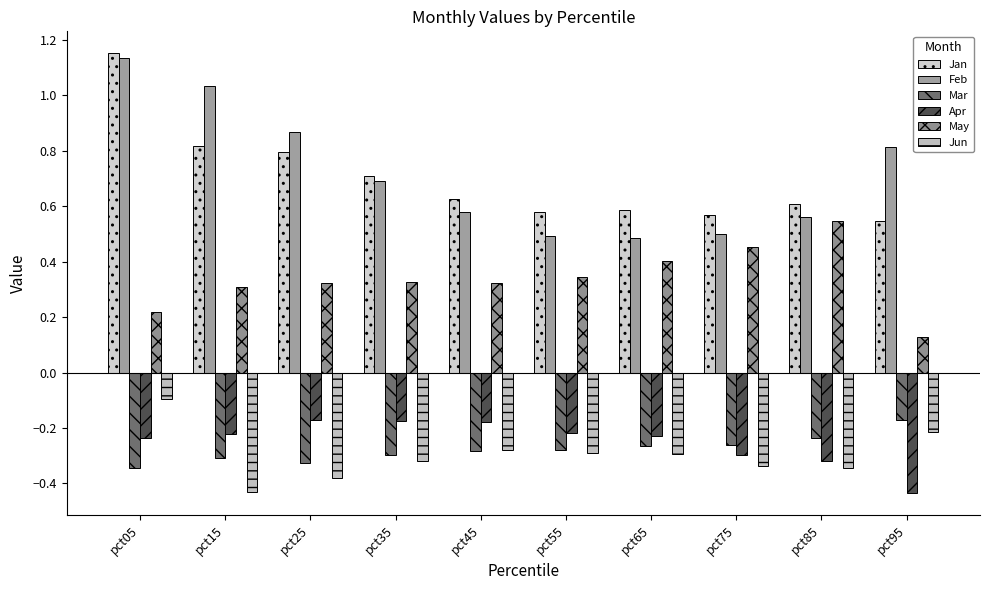

Reading left to right, transcribe all the data shown in this chart.

Jan: 1.2	0.8	0.8	0.7	0.6	0.6	0.6	0.6	0.6	0.5
Feb: 1.1	1.0	0.9	0.7	0.6	0.5	0.5	0.5	0.6	0.8
Mar: -0.3	-0.3	-0.3	-0.3	-0.3	-0.3	-0.3	-0.3	-0.2	-0.2
Apr: -0.2	-0.2	-0.2	-0.2	-0.2	-0.2	-0.2	-0.3	-0.3	-0.4
May: 0.2	0.3	0.3	0.3	0.3	0.3	0.4	0.5	0.5	0.1
Jun: -0.1	-0.4	-0.4	-0.3	-0.3	-0.3	-0.3	-0.3	-0.3	-0.2